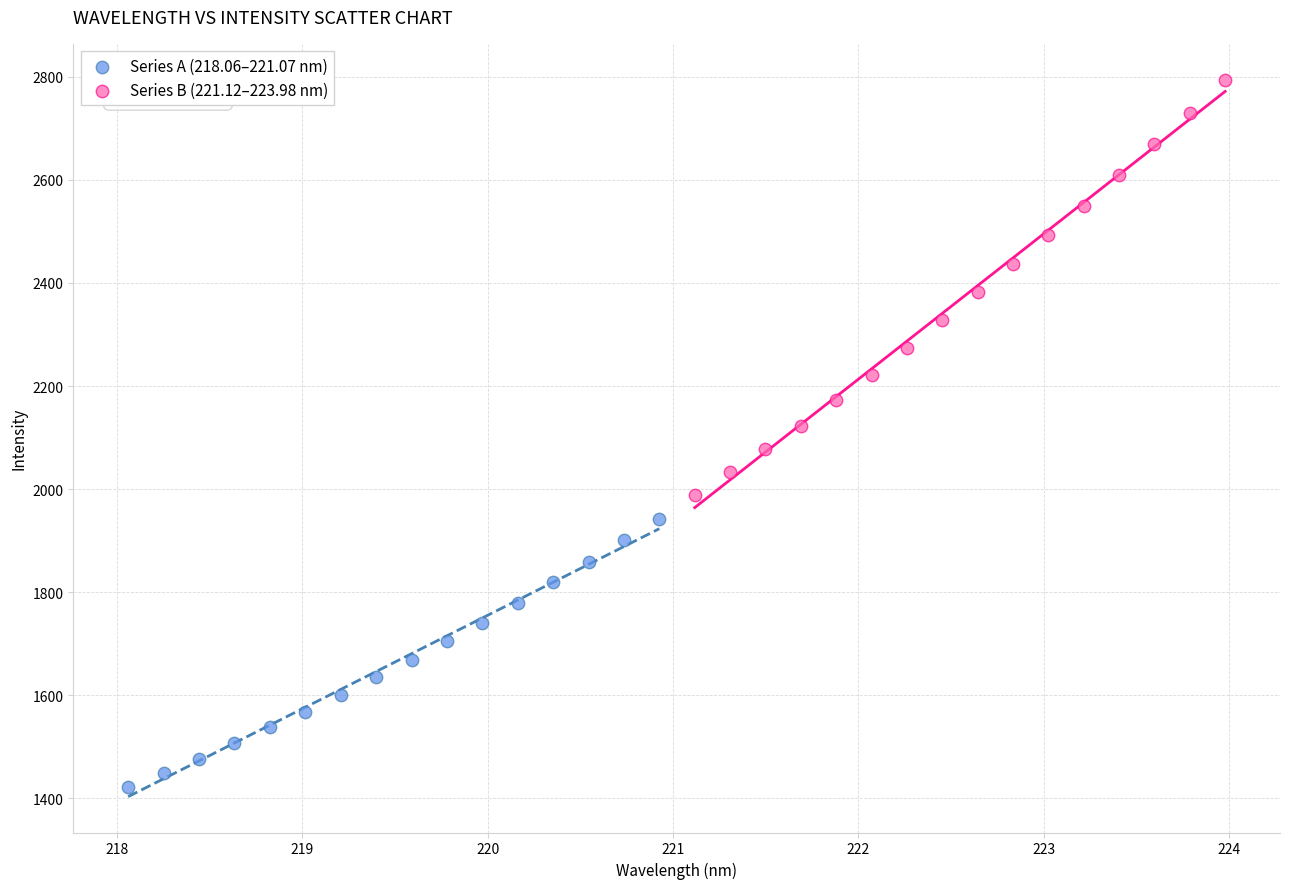

Which series reaches the maximum Y coordinate?

Series B (221.12–223.98 nm)